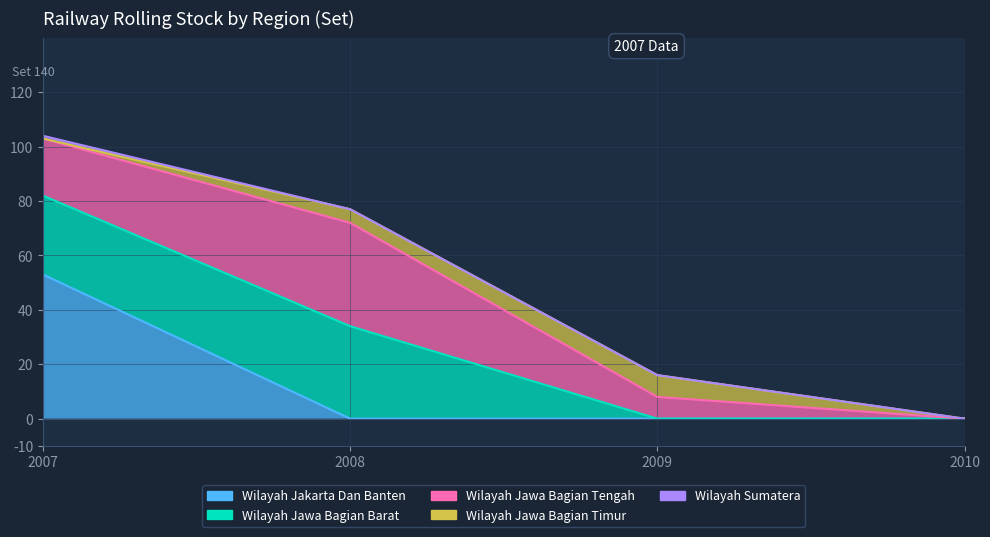

After their last crossing, which series has the higher values: Wilayah Jawa Bagian Barat or Wilayah Jawa Bagian Timur?

Wilayah Jawa Bagian Timur